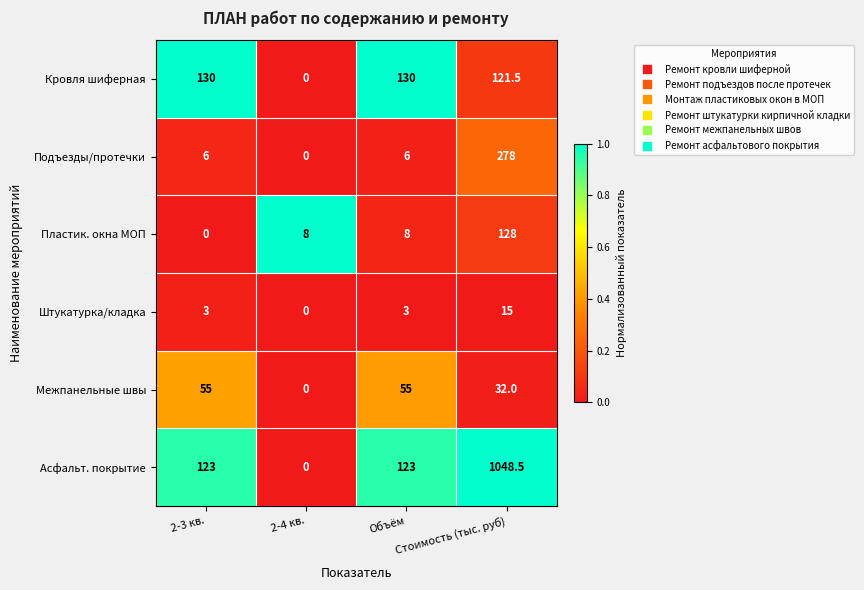

Rank the series by their maximum value, from lowest to highest.

Штукатурка/кладка, Межпанельные швы, Пластик. окна МОП, Кровля шиферная, Подъезды/протечки, Асфальт. покрытие